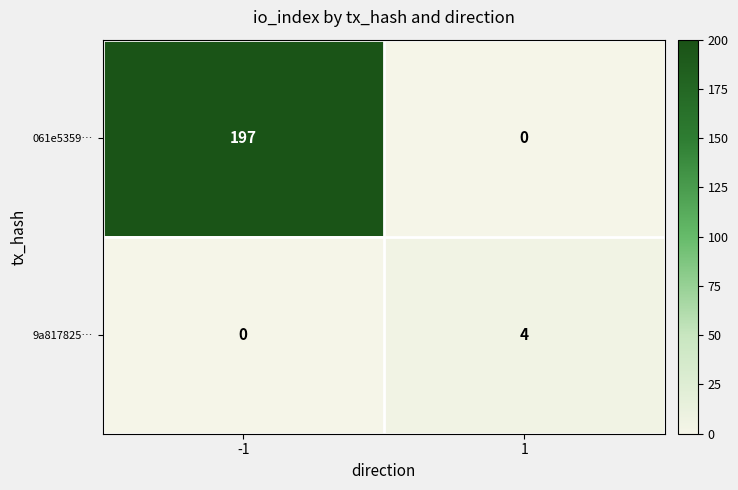

At how many categories does at least one series exceed 161?

1